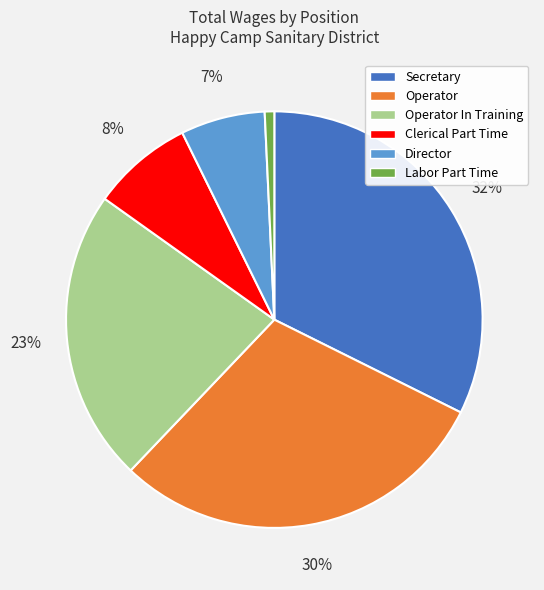

Count the number of slices in the pie.

6